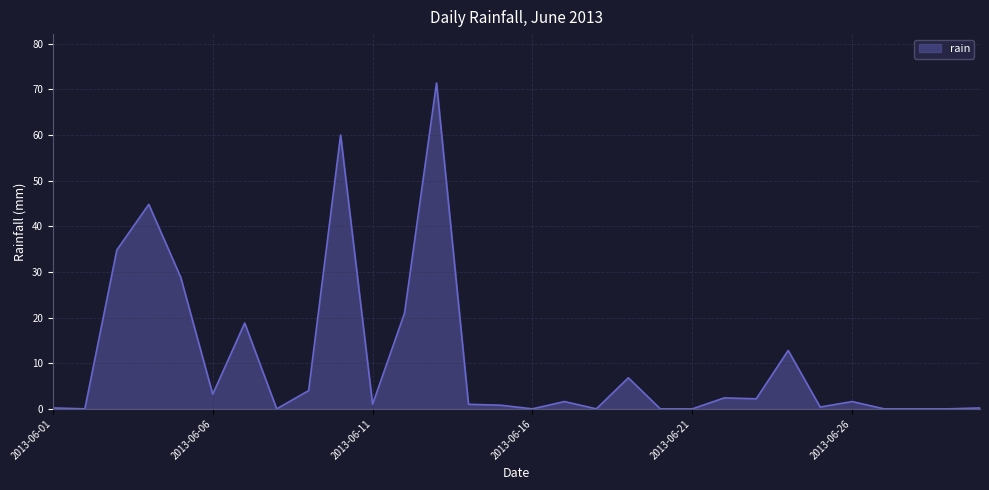

What is the difference between the maximum and minimum values?

71.4